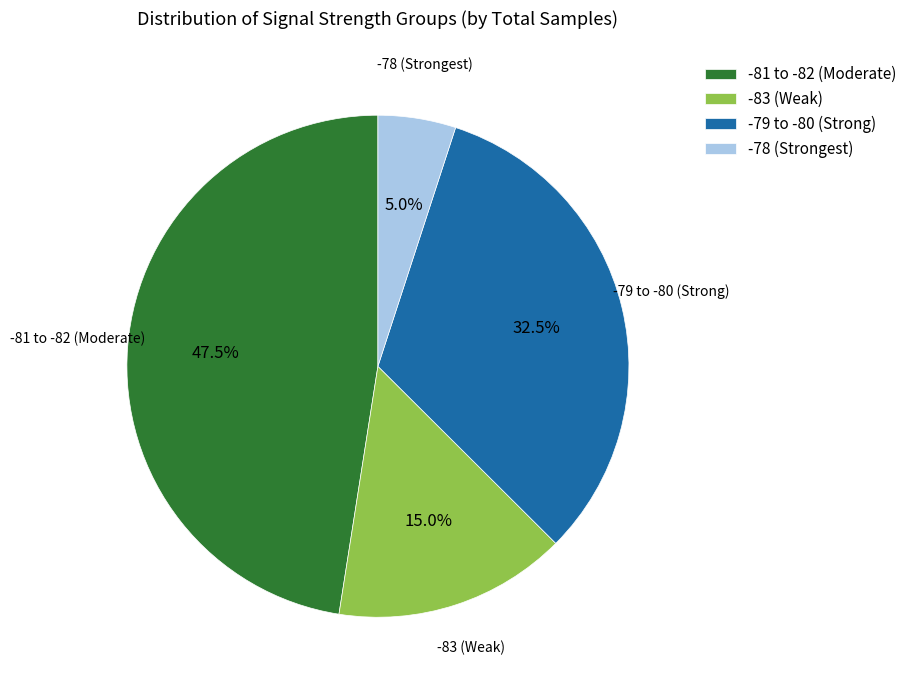

Between -79 to -80 (Strong) and -83 (Weak), which is larger?

-79 to -80 (Strong)